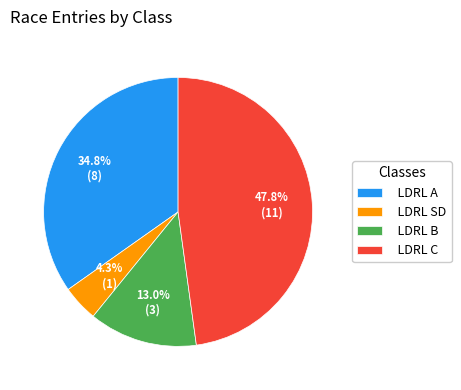

Between LDRL B and LDRL SD, which is larger?

LDRL B